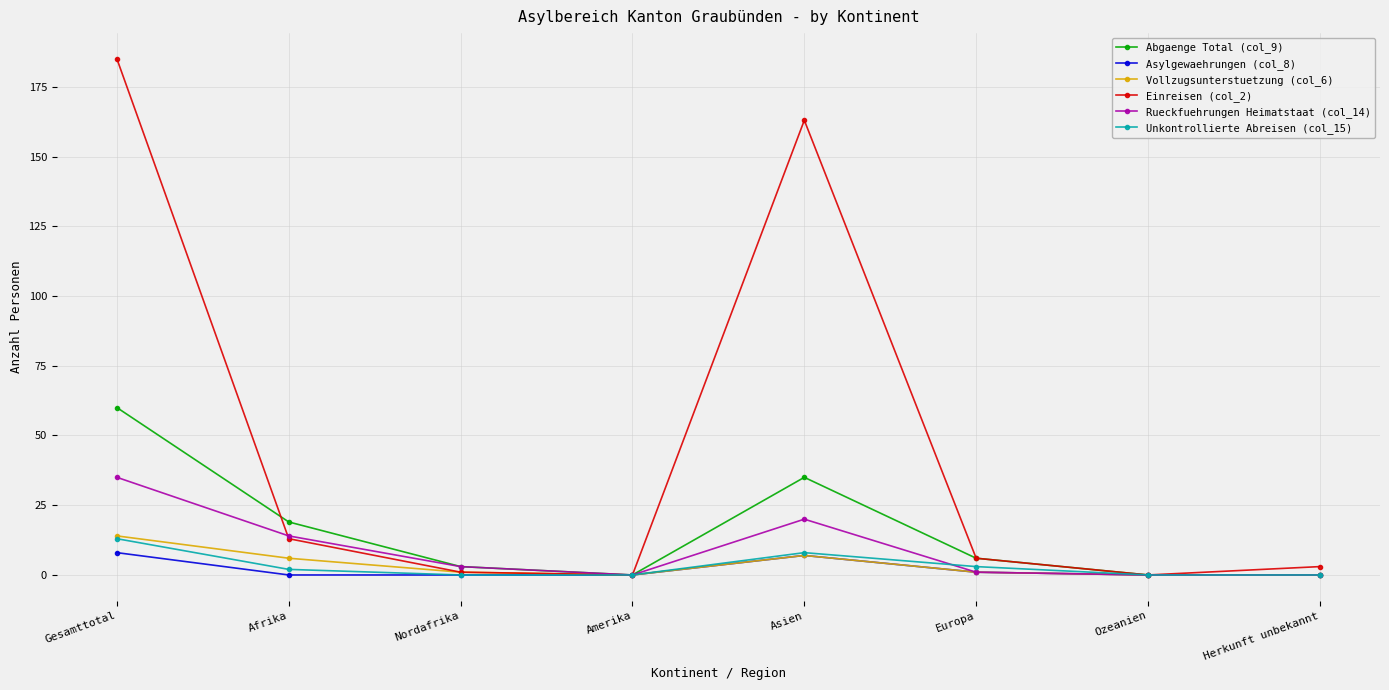

How many series are shown in this chart?

6